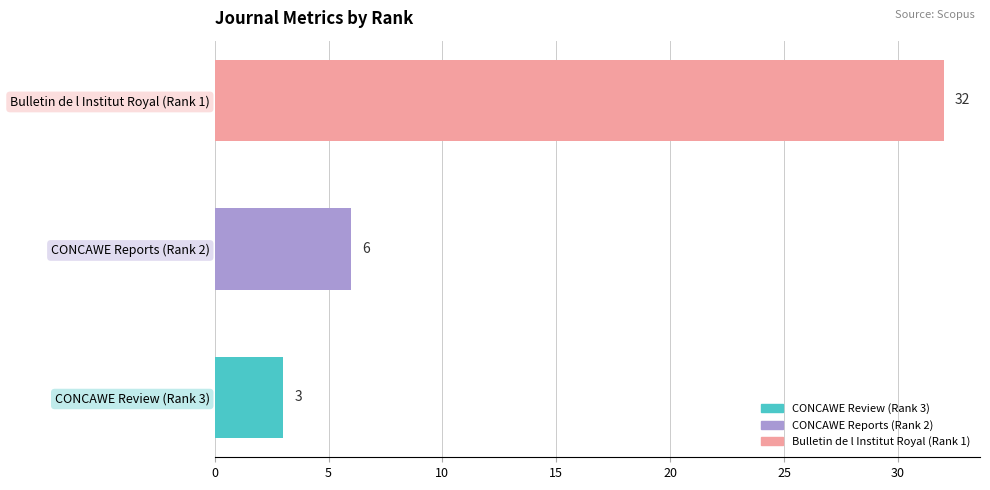

What is the change in value from CONCAWE Review (Rank 3) to Bulletin de l Institut Royal (Rank 1)?

+29